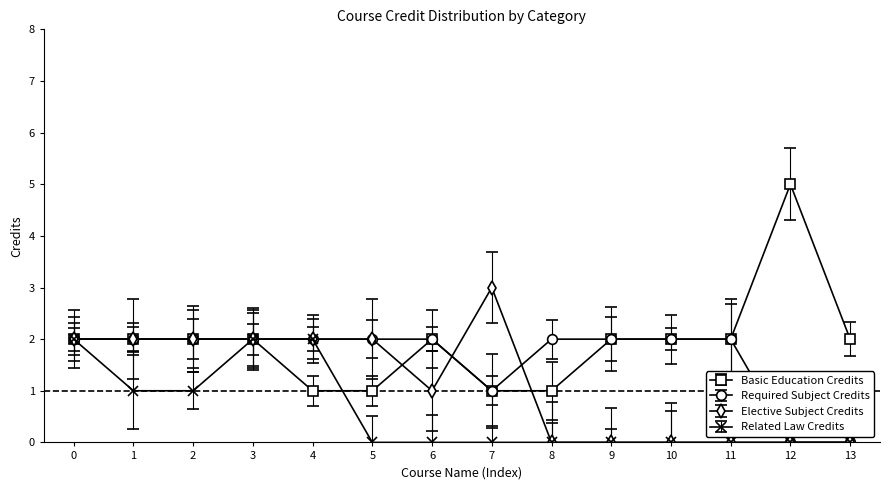

What is the greatest value displayed?

5